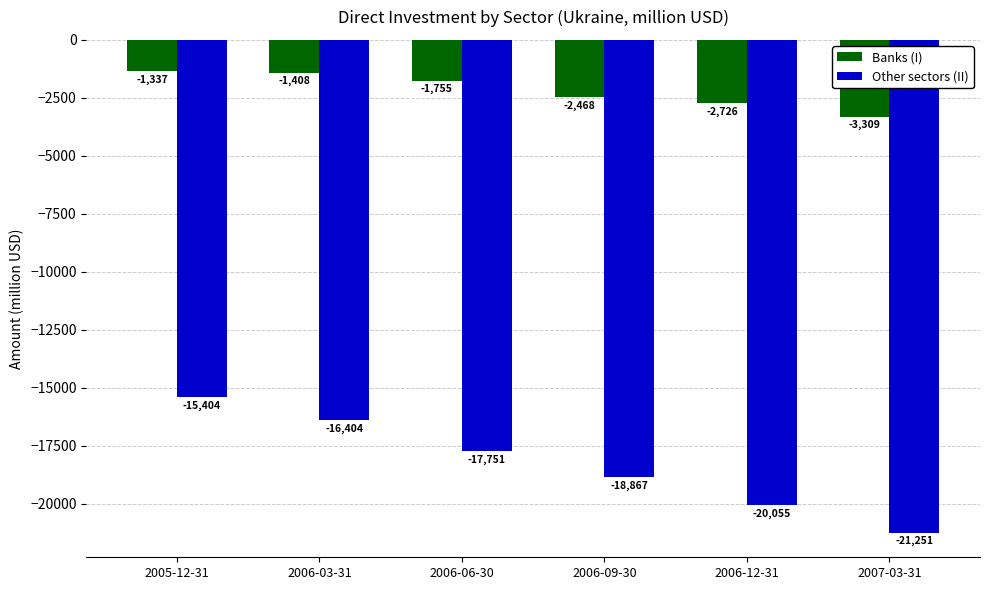

Is it true that Other sectors (II) equals -7163 at 2005-12-31?

False